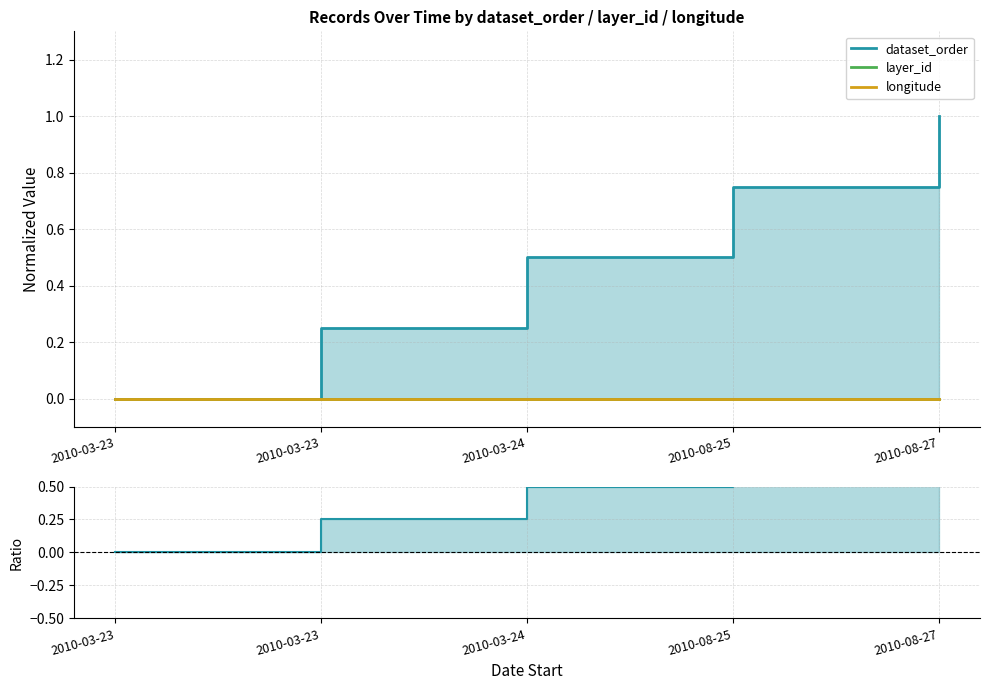

What is the highest value of the dataset_order - longitude series?

1.0